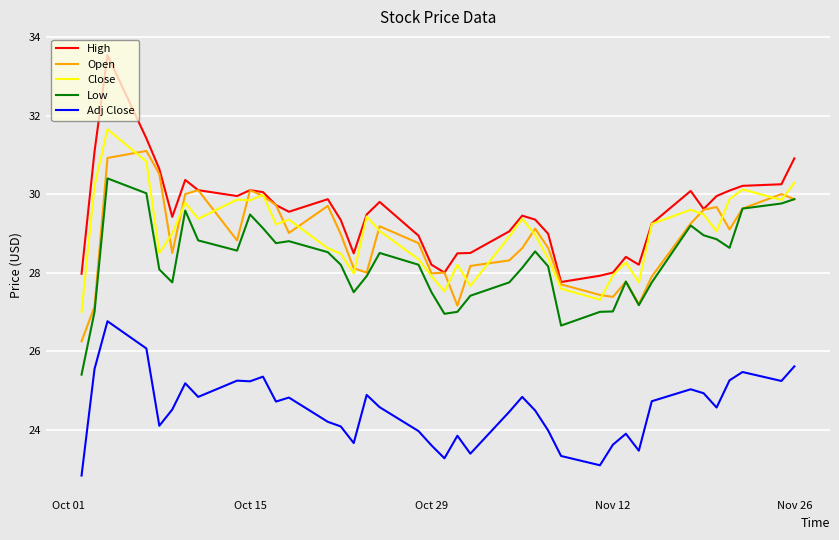

Which series has the largest range (max minus min)?

High